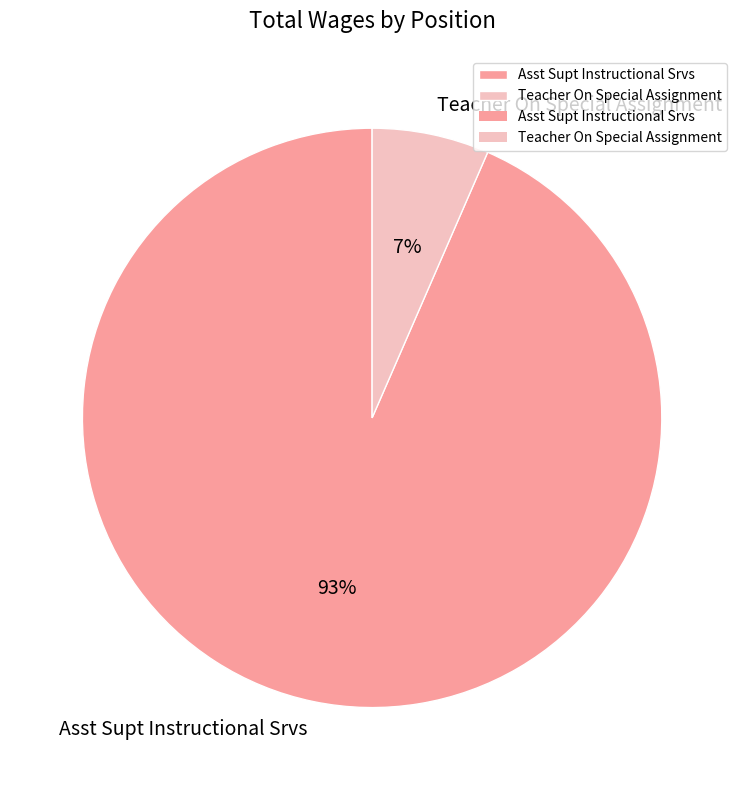

True or false: Teacher On Special Assignment accounts for 1% of the total.

False